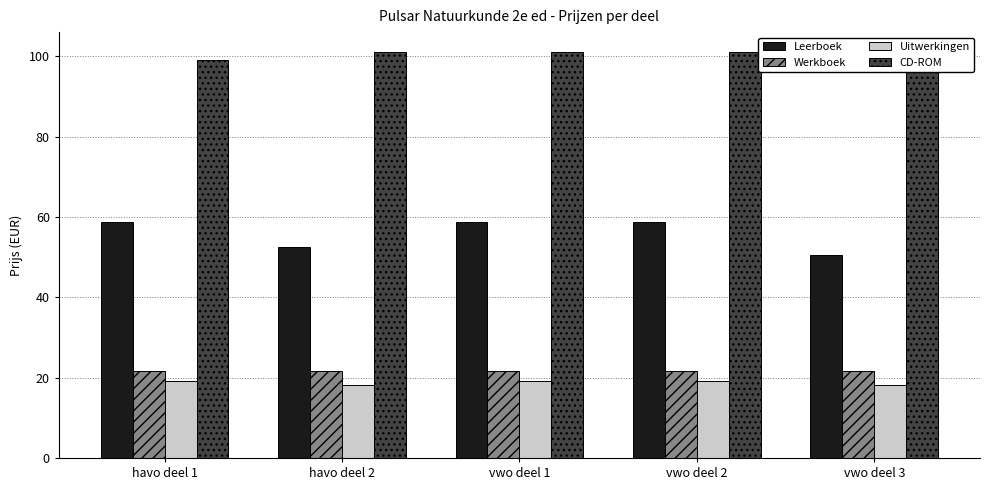

Does the chart contain stacked bars?

No